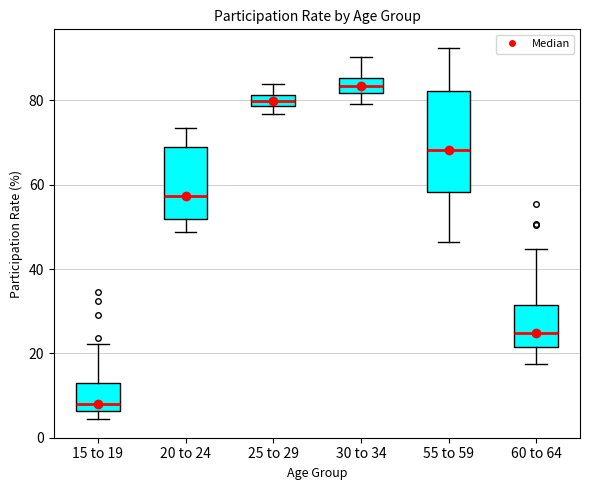

Where does the median line of the box for 25 to 29 sit on the y-axis? The values are not printed on the chart, so give them approximately, as read against the axis.

80